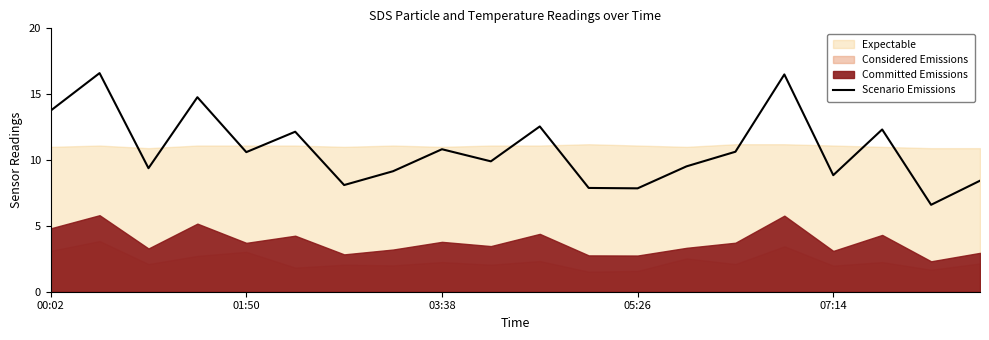

Is it true that the value at 5 is 20.4?

False